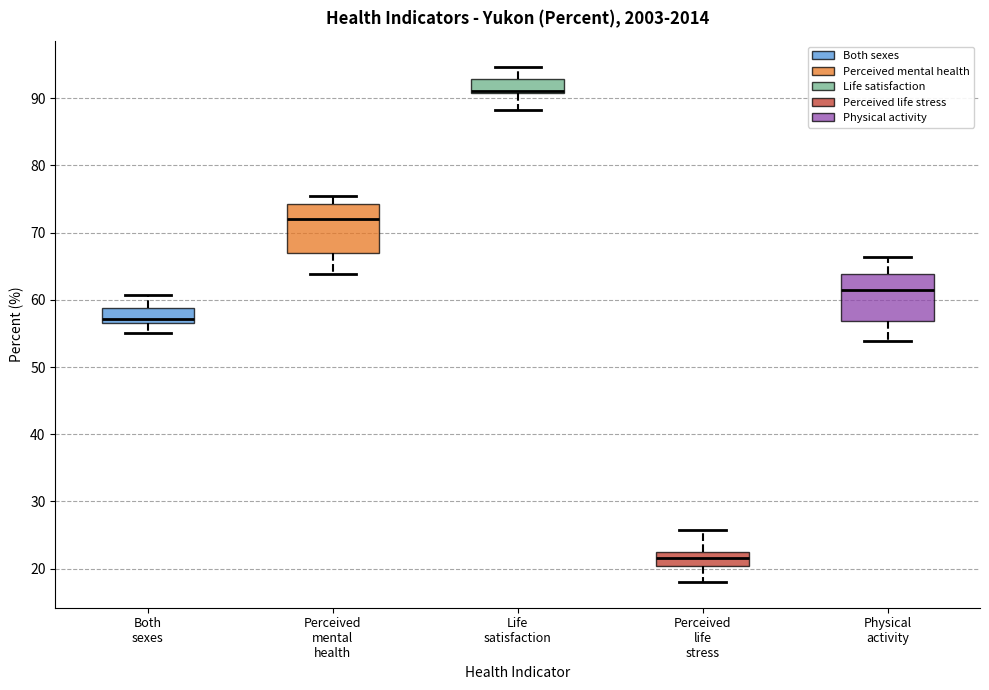

Where does the upper whisker of the box for Perceived mental health end on the y-axis? The values are not printed on the chart, so give them approximately, as read against the axis.

76